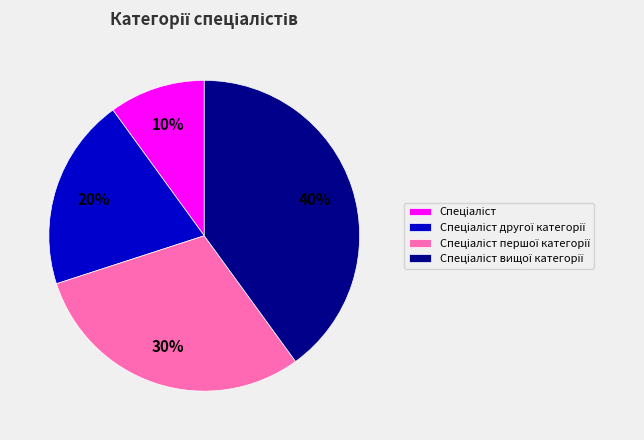

Does any single category account for the majority?

No